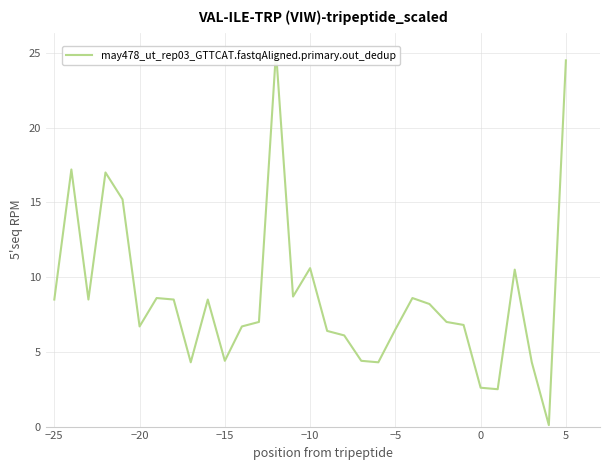

Does the chart display data point markers on the line(s)?

No